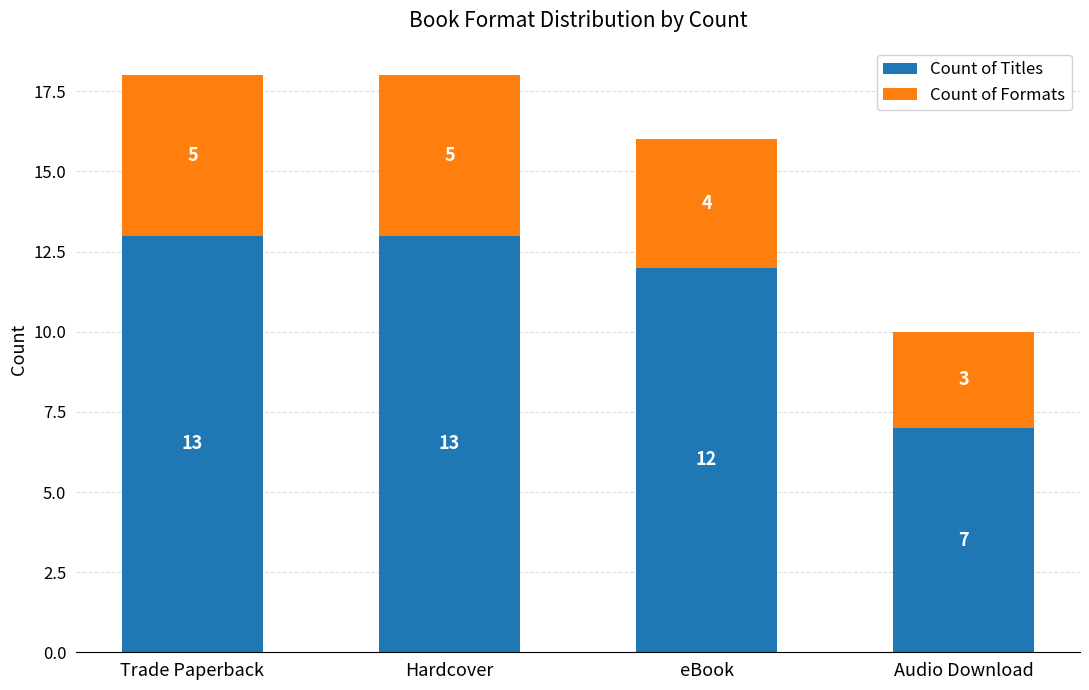

The value of Count of Titles at Audio Download is 5. True or false?

False